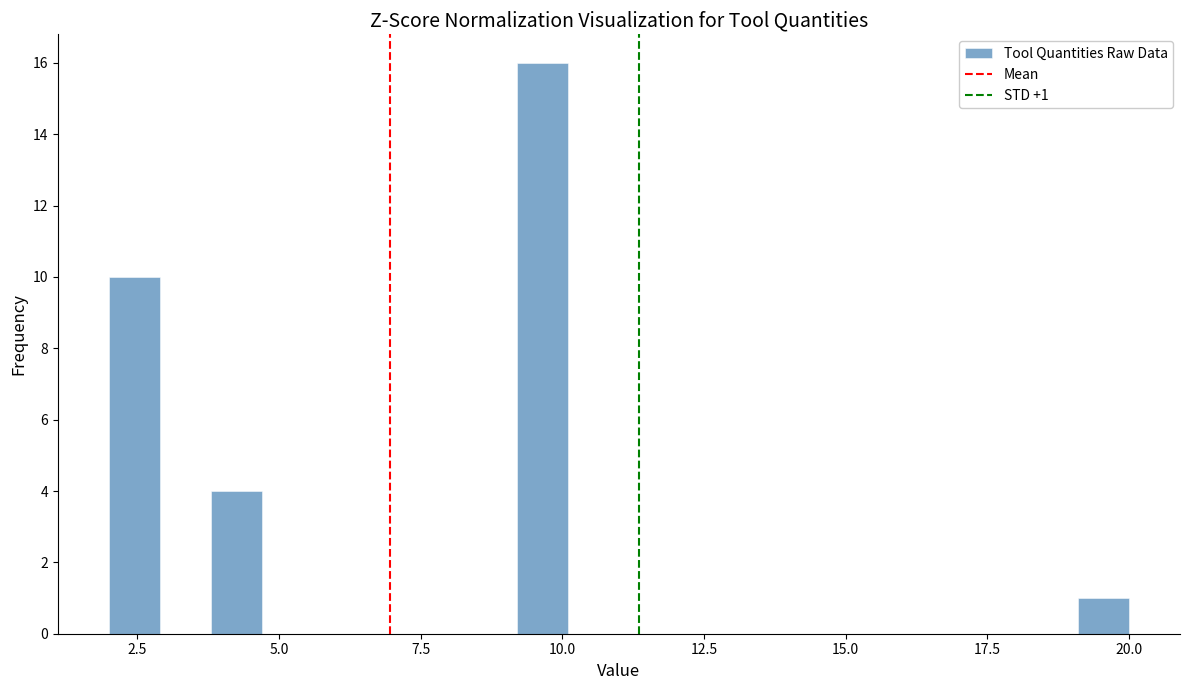

Read against the x-axis, roughly where is the centre of the tallest bar?

9.5